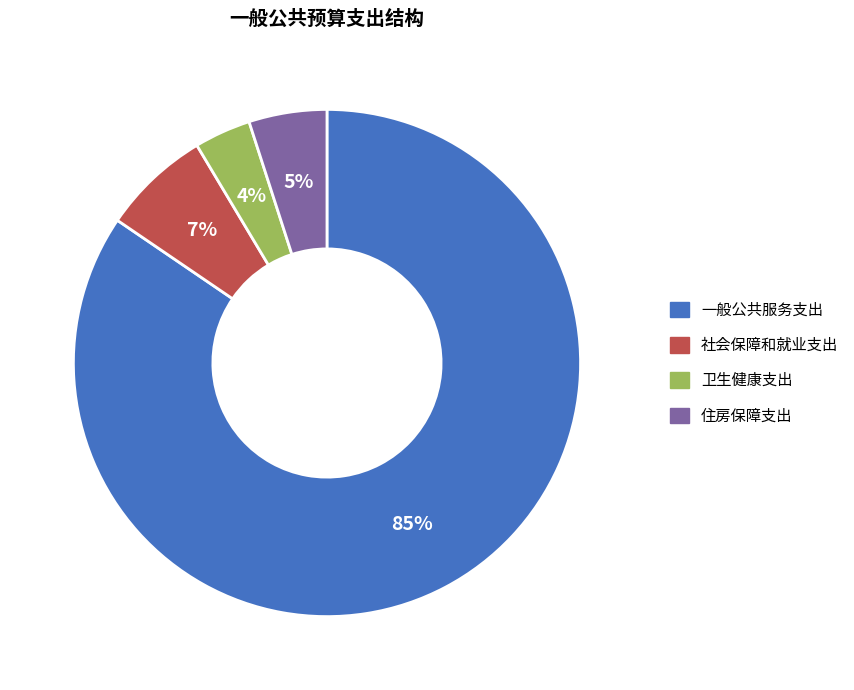

What is the smallest slice in the pie chart?

卫生健康支出